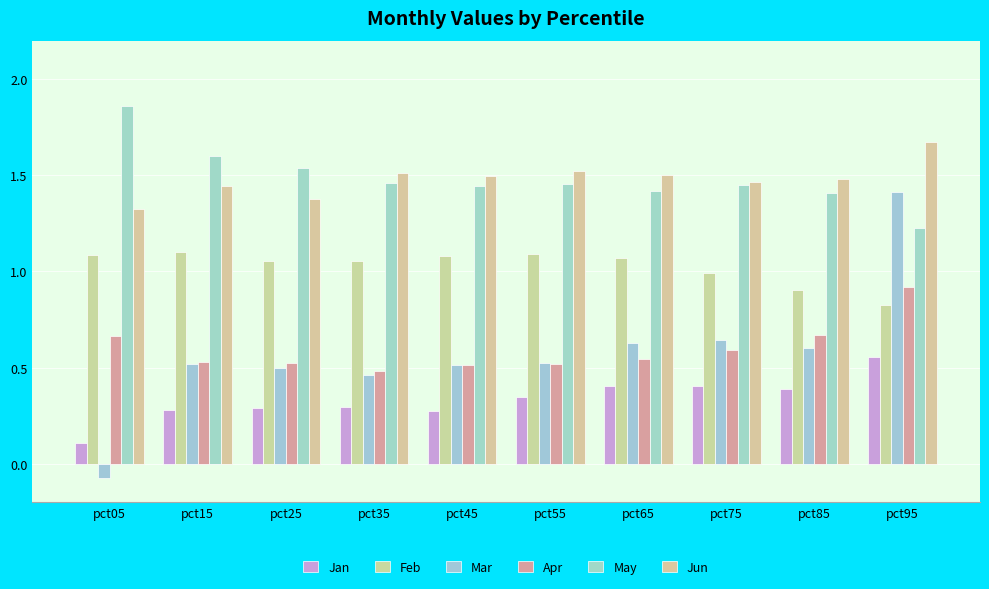

What is the total value across all series at pct25?

5.3